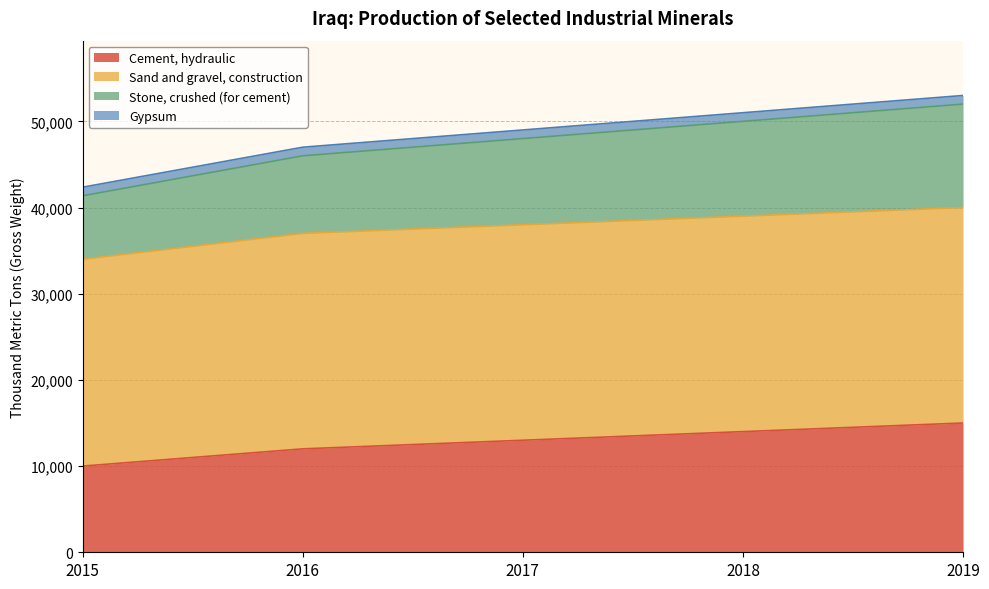

At which category does the chart reach its minimum across all series?

2015